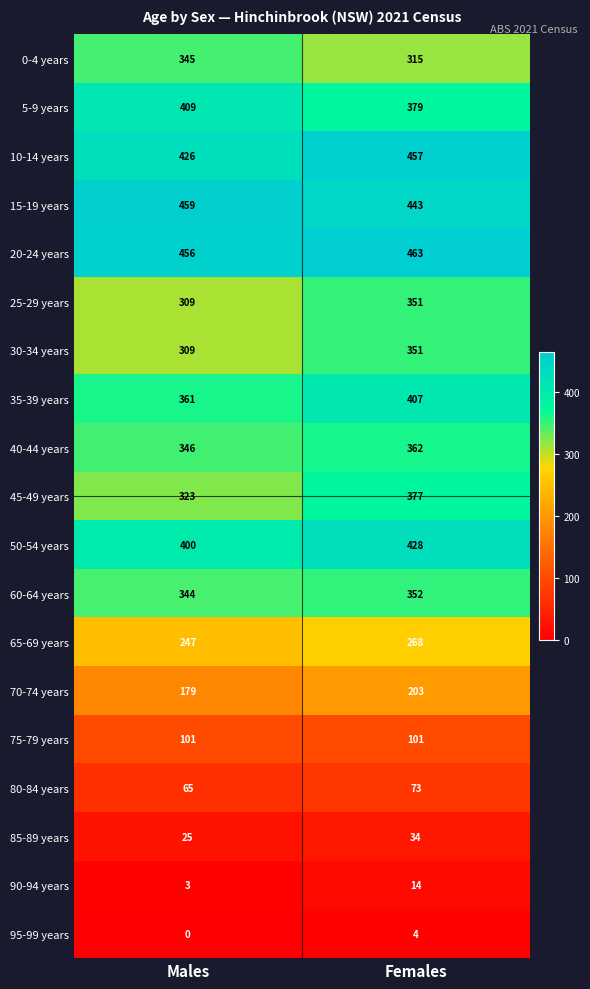

Which category has the lowest value in the 40-44 years series?

Males